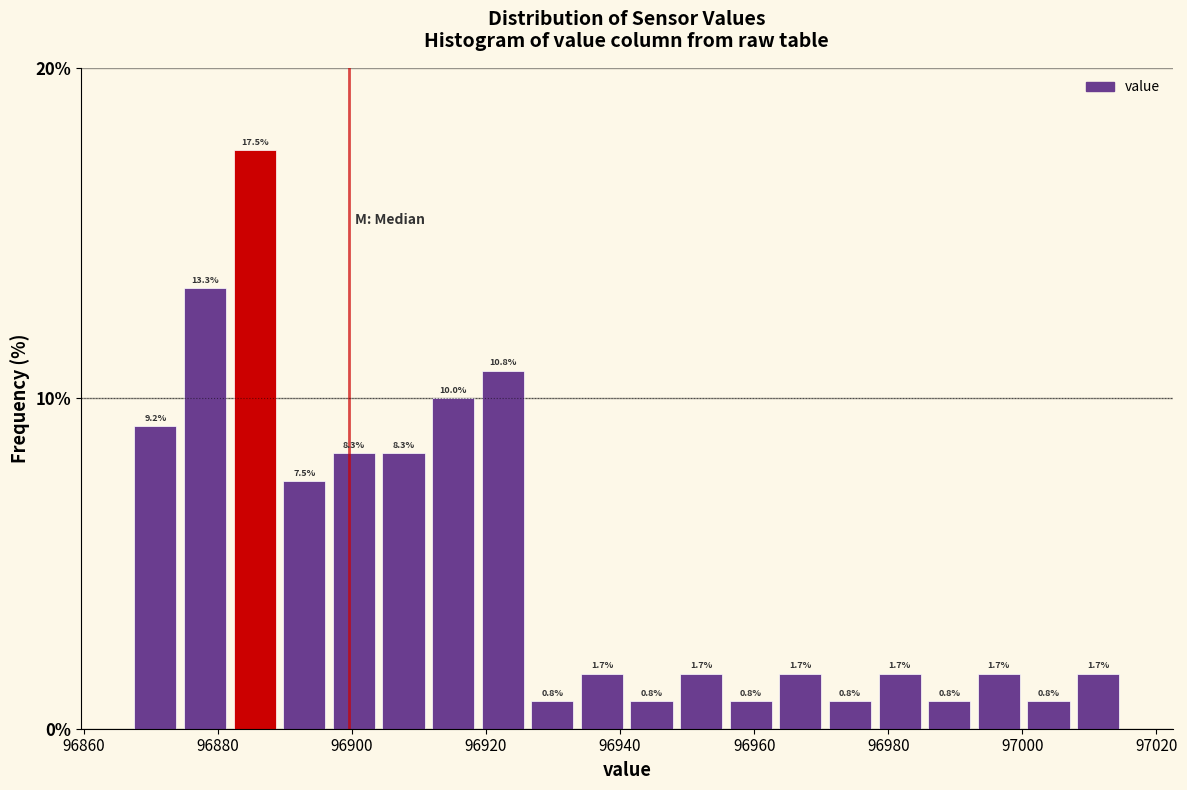

Around what value on the x-axis is the tallest bar? Give the approximate position of its centre, as read against the axis.

96886